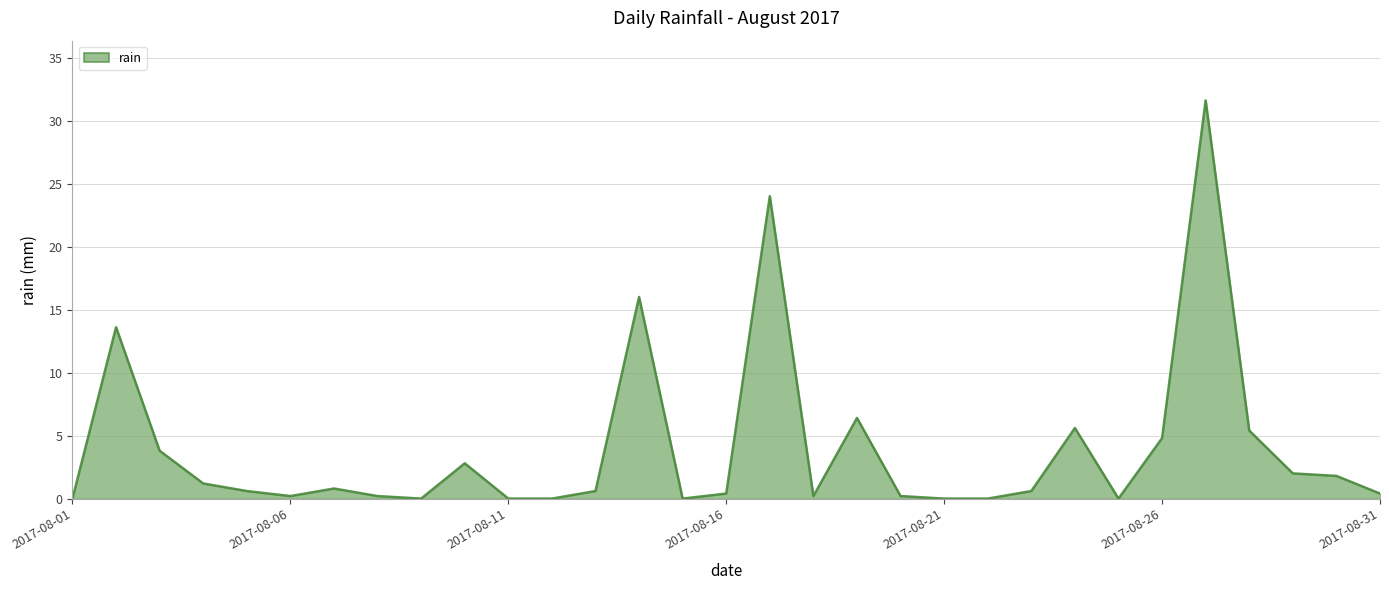

What is the difference between the maximum and minimum values?

31.6